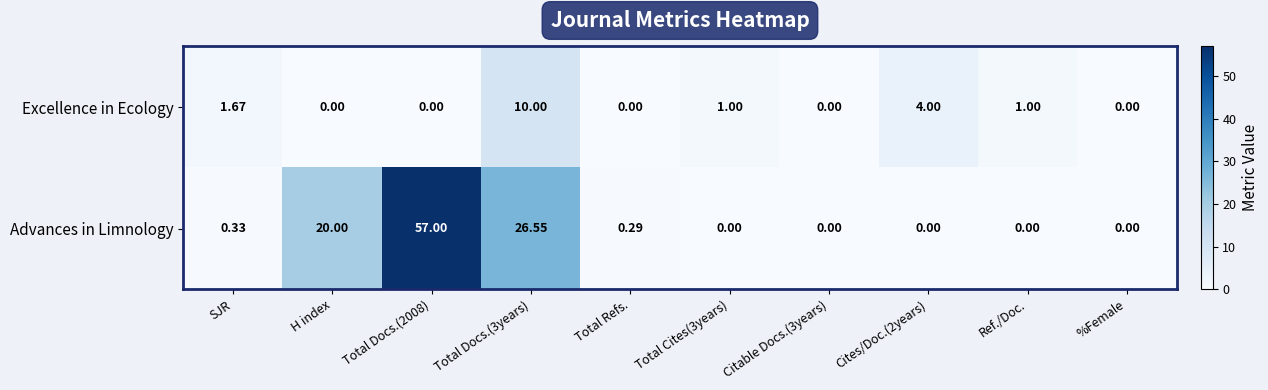

Is the value of Advances in Limnology at Total Docs.(3years) greater than the value of Excellence in Ecology at %Female?

Yes